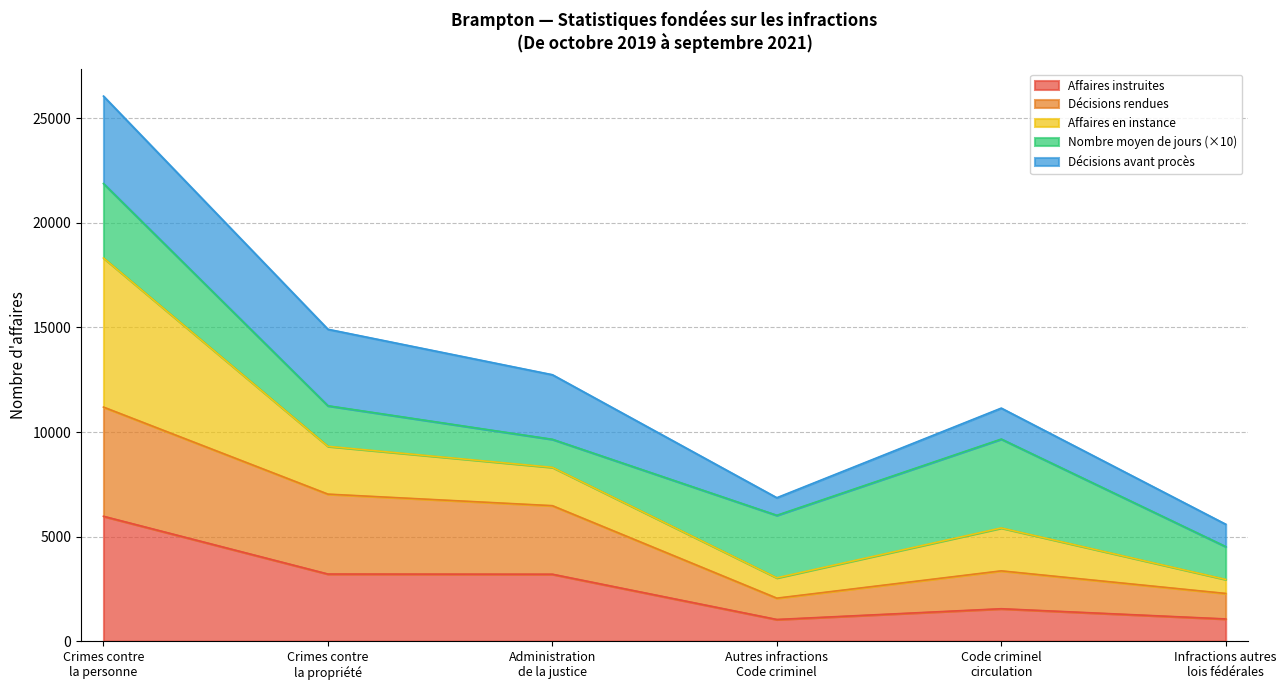

What value does the Affaires instruites series have at Infractions autres
lois fédérales?

1061